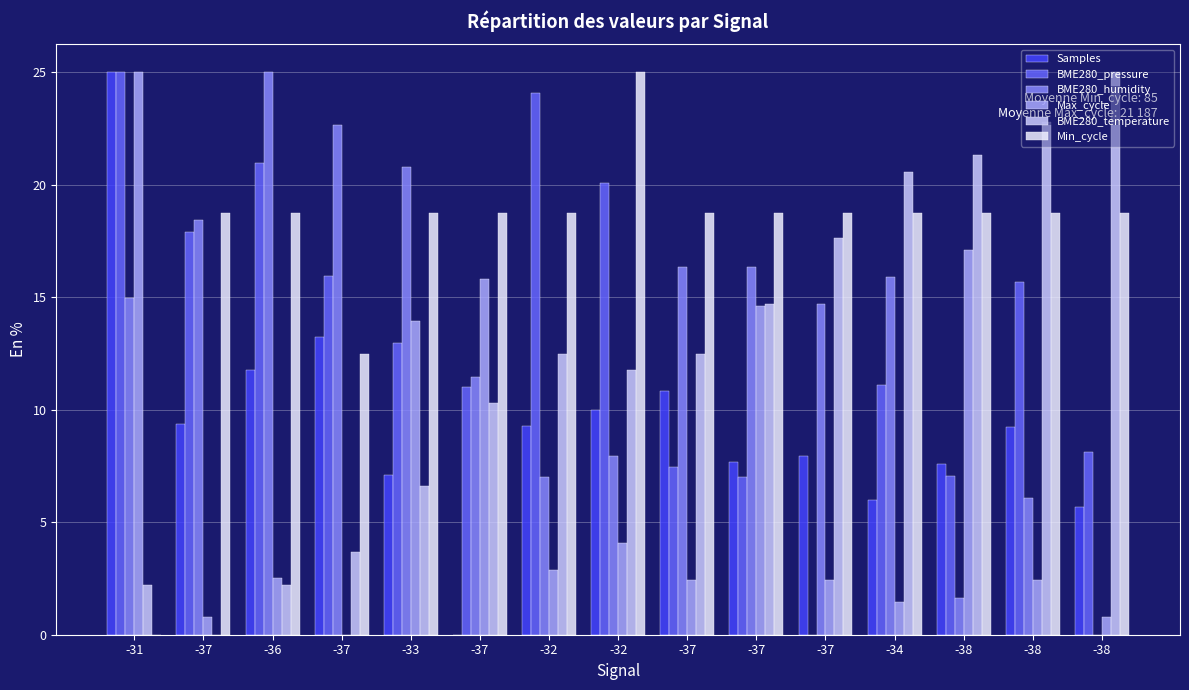

What is the sum of all BME280_pressure values?

204.4